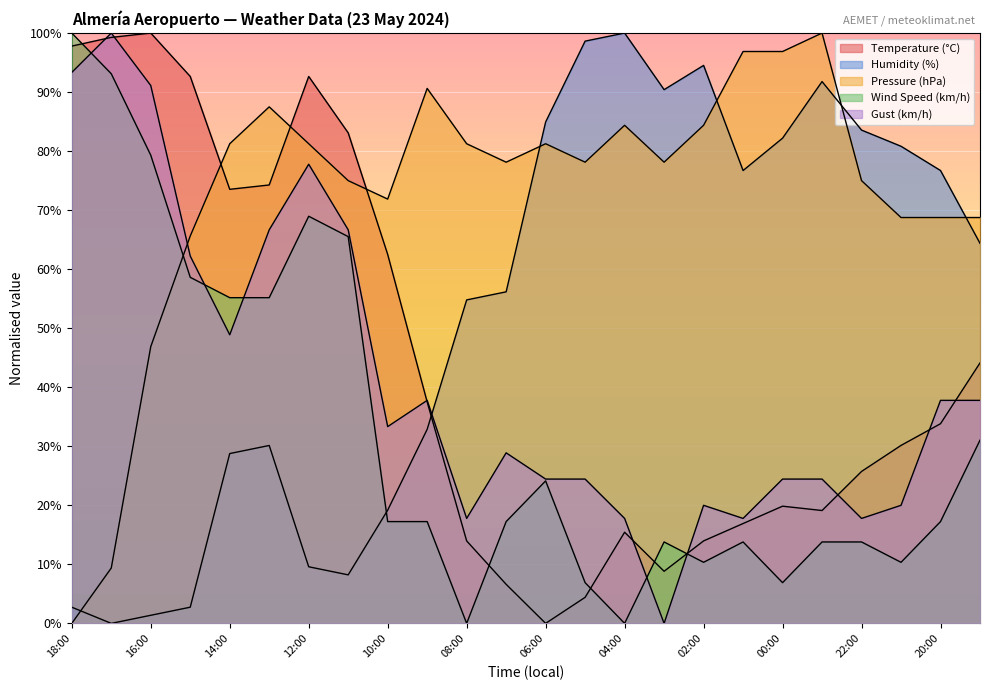

What is the sum of the Wind Speed (km/h) values at 19:00 and 14:00?

86.2